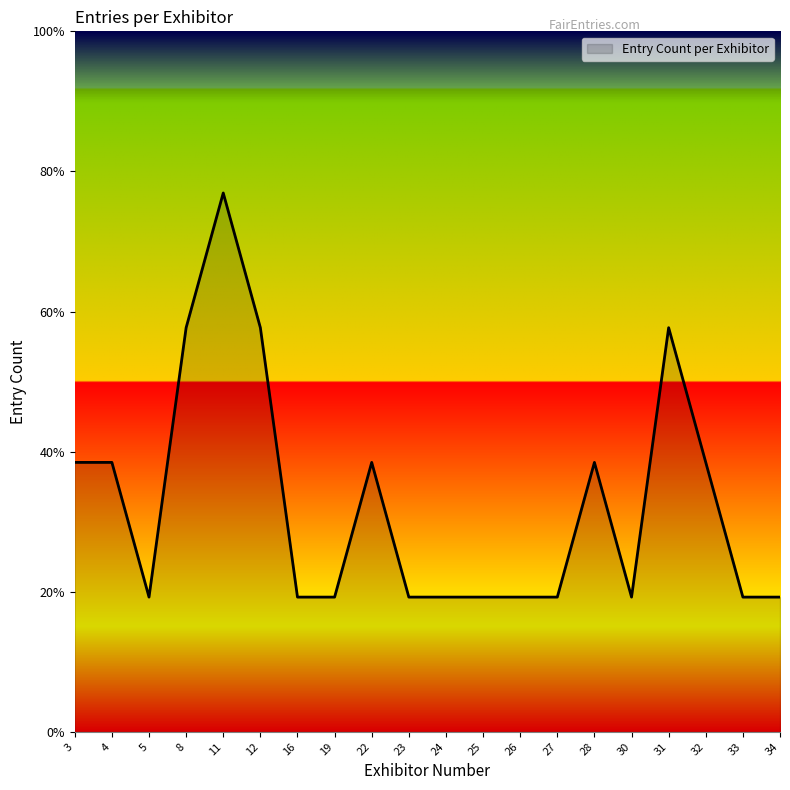

Is this an area chart (filled region under the line)?

Yes